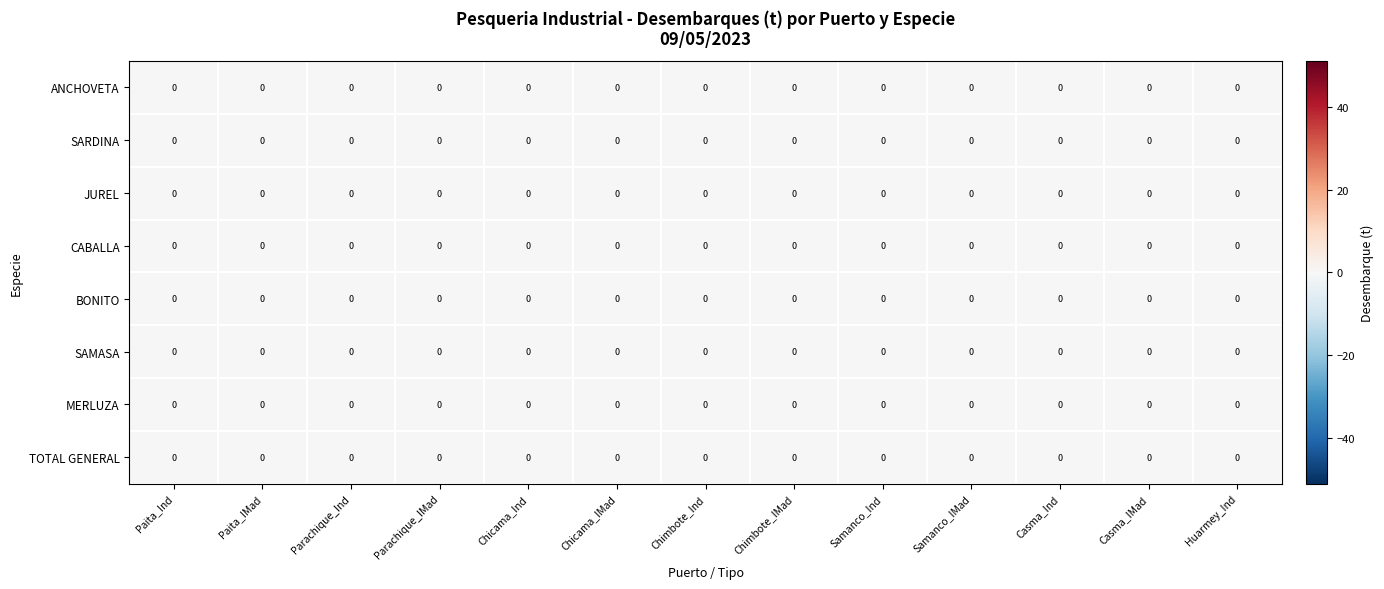

Is it true that MERLUZA equals 0.0 at 2?

True